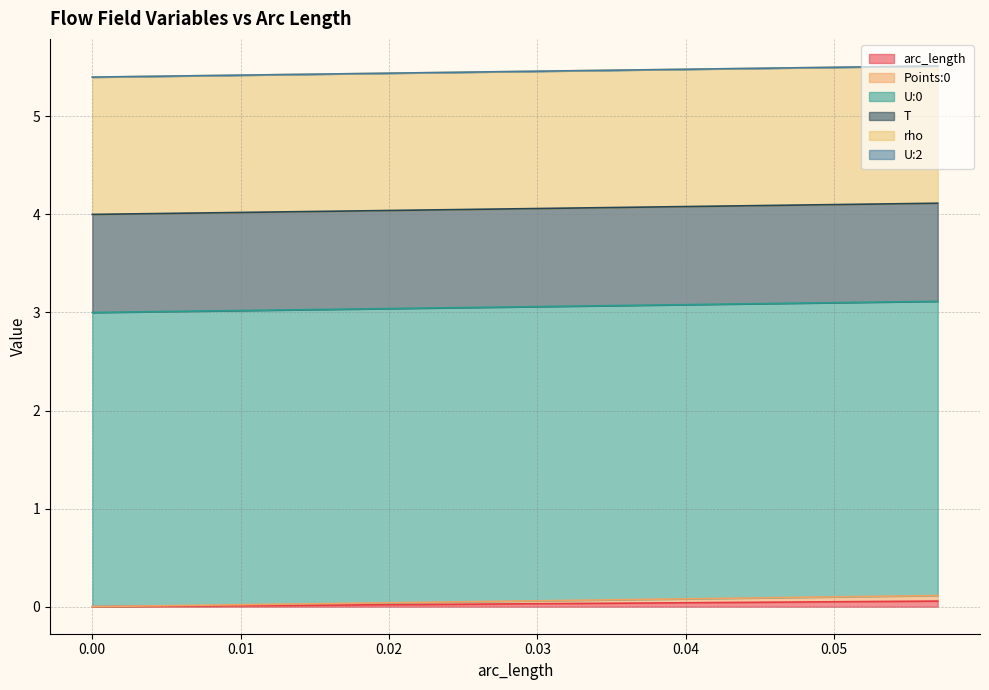

Reading left to right, extract all data points from this chart.

arc_length: 0.0	0.0	0.0	0.0	0.0	0.0	0.0	0.0	0.0	0.0	0.0	0.0	0.0	0.0	0.0	0.0	0.0	0.1	0.1	0.1
Points:0: 0.0	0.0	0.0	0.0	0.0	0.0	0.0	0.0	0.0	0.0	0.0	0.0	0.0	0.0	0.0	0.0	0.0	0.1	0.1	0.1
U:0: 3.0	3.0	3.0	3.0	3.0	3.0	3.0	3.0	3.0	3.0	3.0	3.0	3.0	3.0	3.0	3.0	3.0	3.0	3.0	3.0
T: 1.0	1.0	1.0	1.0	1.0	1.0	1.0	1.0	1.0	1.0	1.0	1.0	1.0	1.0	1.0	1.0	1.0	1.0	1.0	1.0
rho: 1.4	1.4	1.4	1.4	1.4	1.4	1.4	1.4	1.4	1.4	1.4	1.4	1.4	1.4	1.4	1.4	1.4	1.4	1.4	1.4
U:2: 0.0	0.0	0.0	0.0	0.0	0.0	0.0	0.0	0.0	0.0	0.0	0.0	0.0	0.0	0.0	0.0	0.0	0.0	0.0	0.0